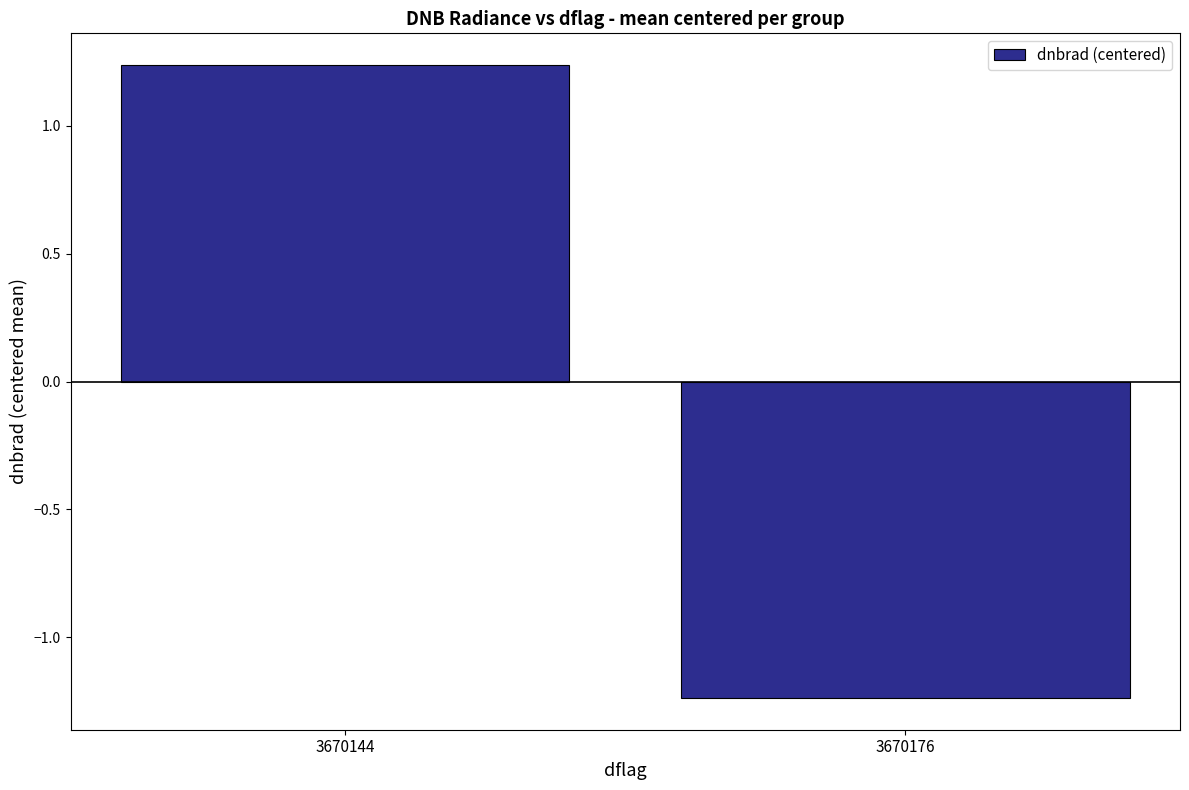

Which category has the lowest value across all series?

3670176